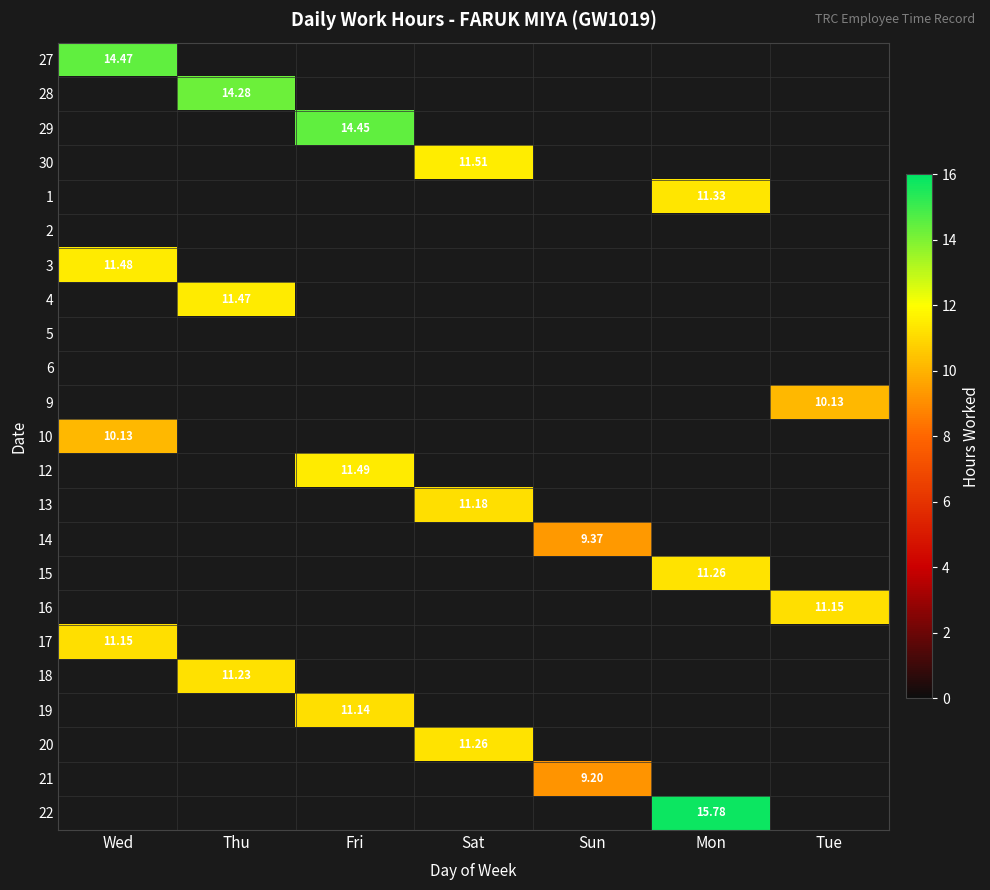

List the labels in order of 2 value, smallest first.

Wed, Thu, Fri, Sat, Sun, Mon, Tue